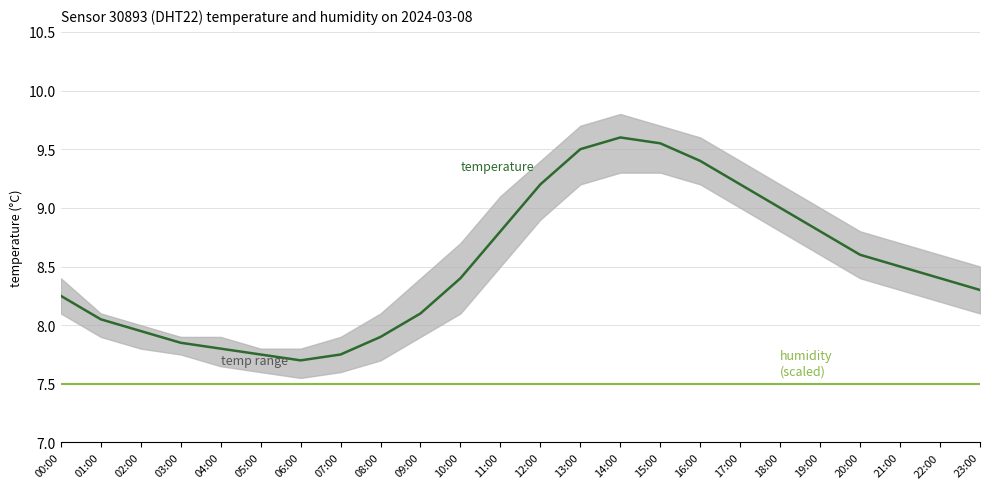

True or false: temperature and humidity (scaled) intersect in this chart.

False